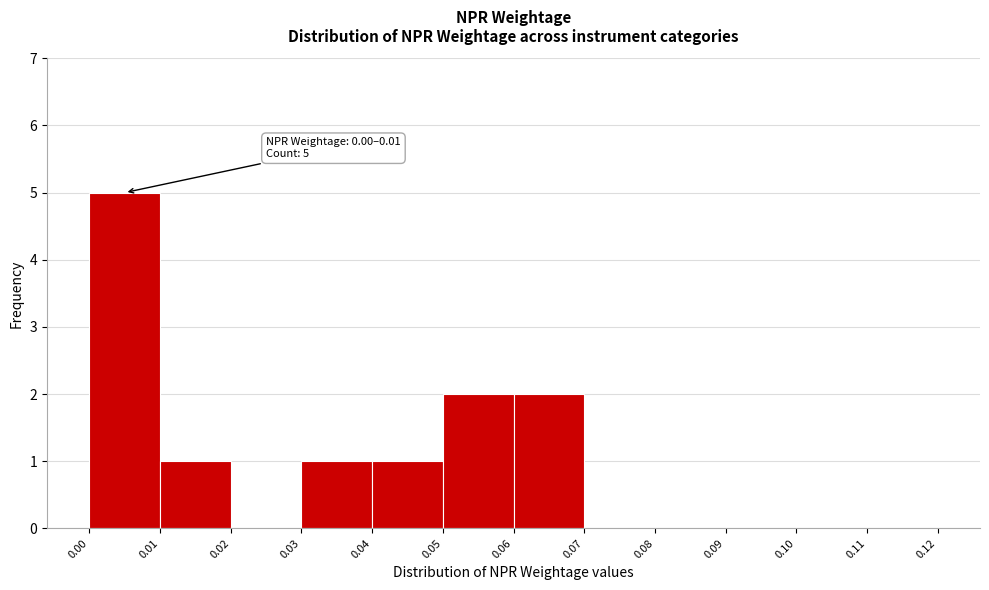

Over which range of the x-axis is the bar tallest?

0.00 to 0.01